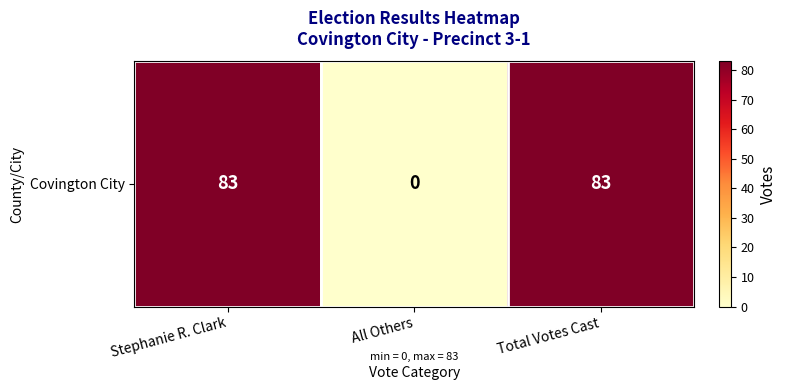

What is the average value?

55